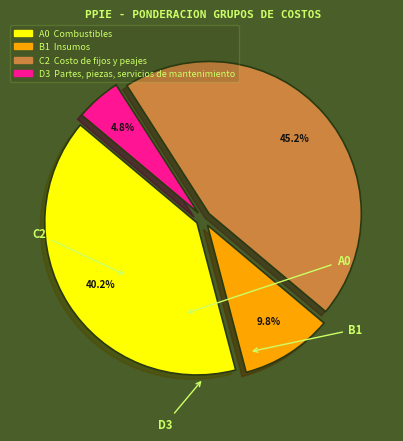

Is there any slice that represents more than half of the pie?

No